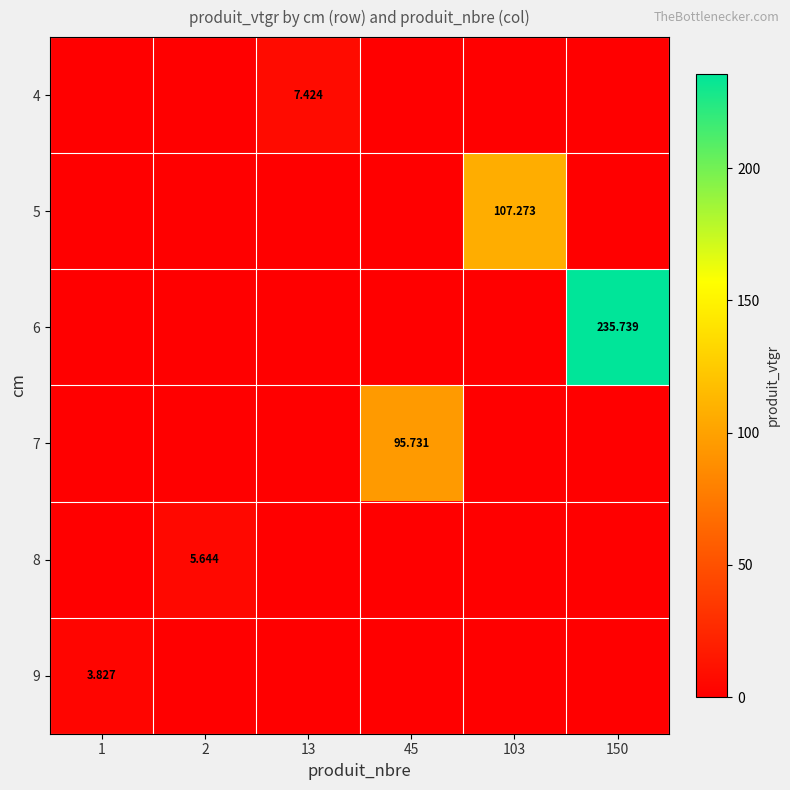

True or false: 8 has a value of -3.9 at 45.

False